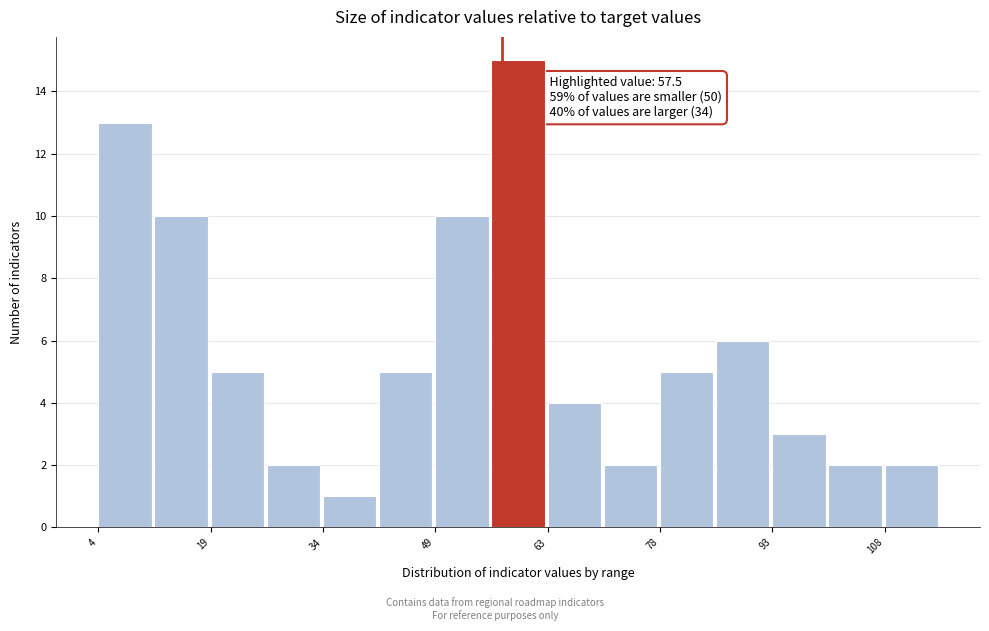

Read against the x-axis, roughly where is the centre of the tallest bar?

60